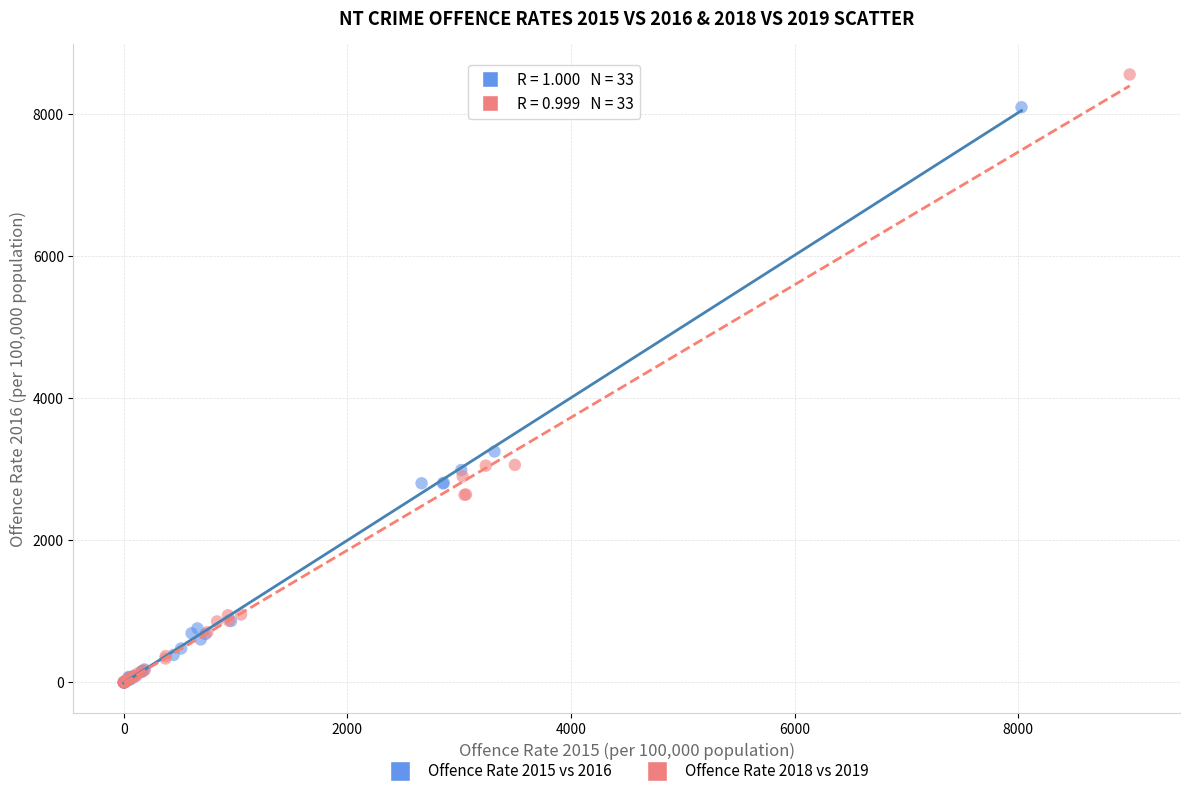

Which series reaches the maximum Y coordinate?

Offence Rate 2018 vs 2019